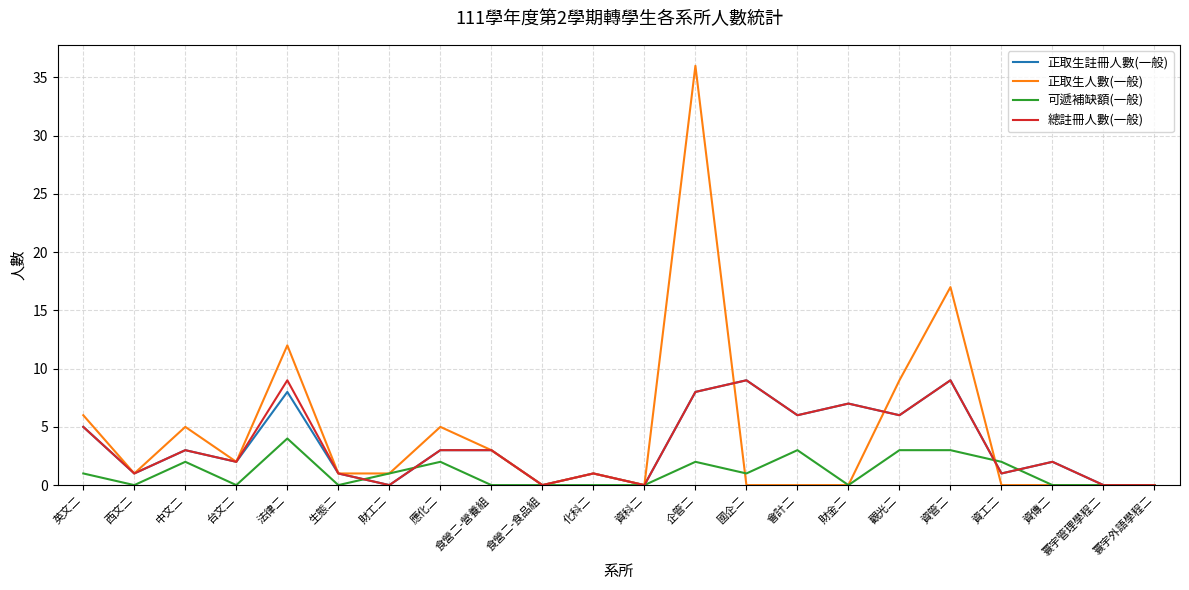

What is the difference between the highest and lowest values at 食營二-營養組?

3